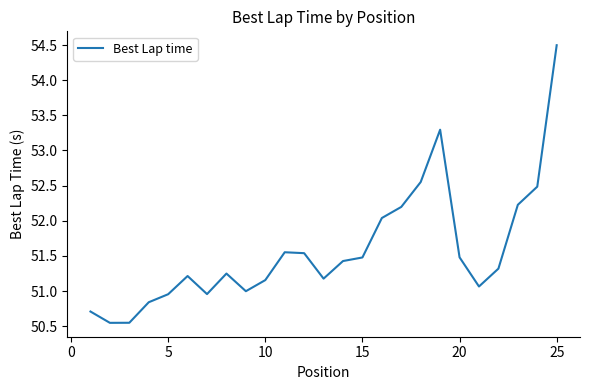

What is the maximum value shown in the chart?

54.5